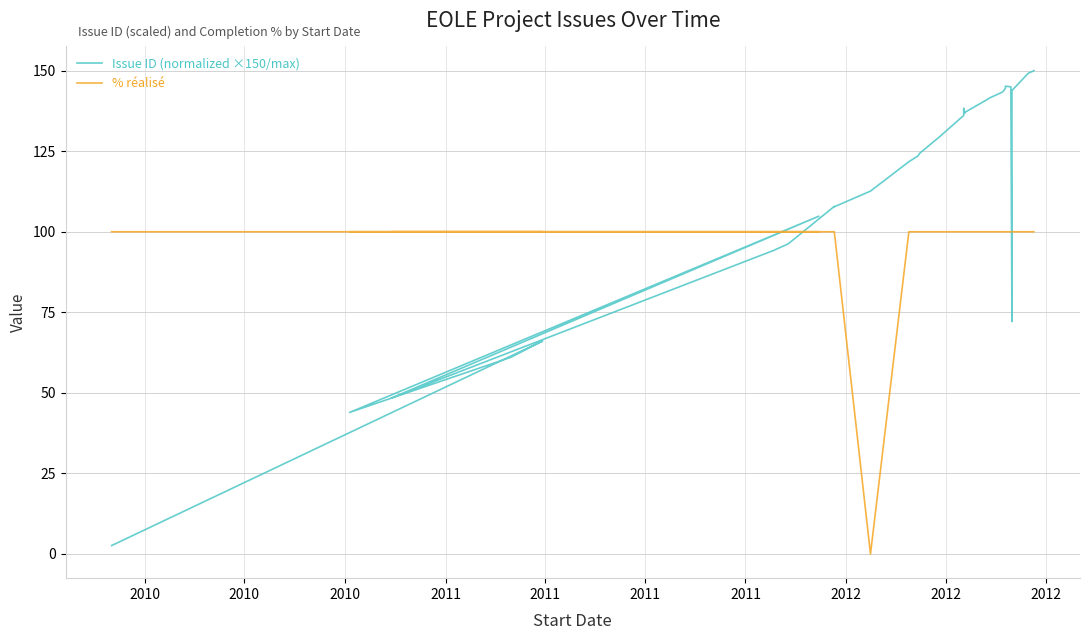

Is the value of % réalisé at 19 greater than the value of Issue ID (normalized ×150/max) at 21?

No